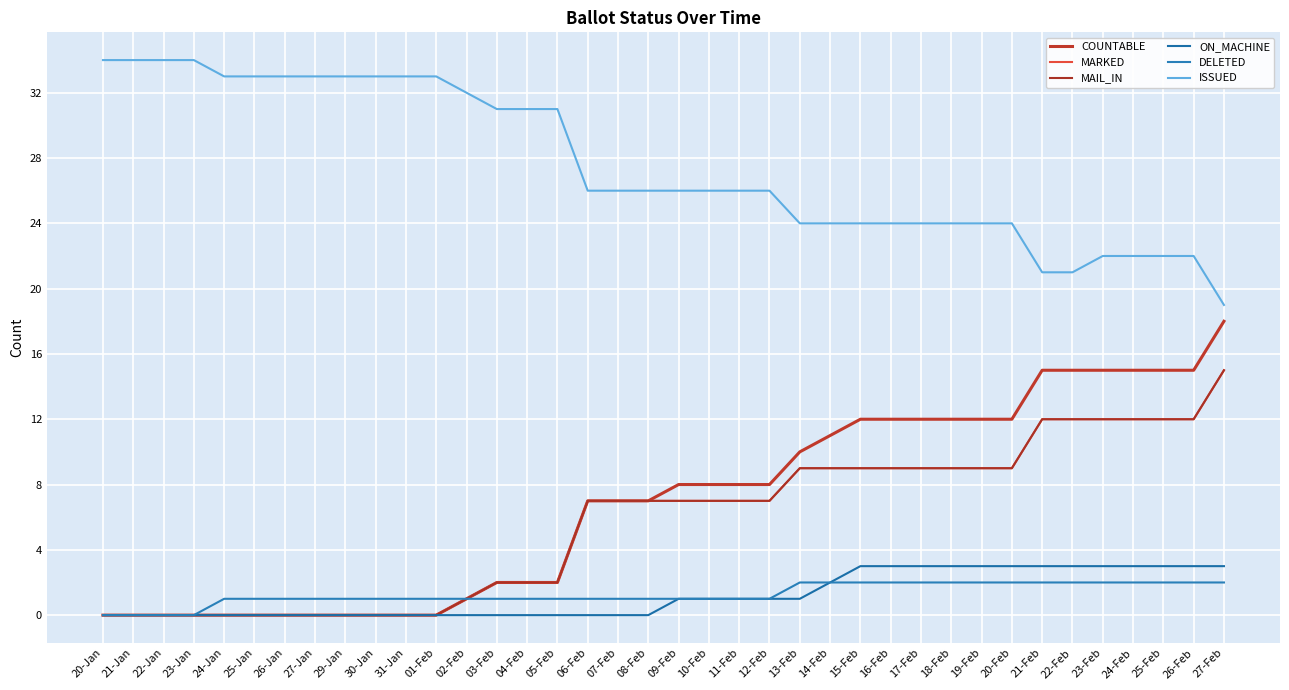

Between 02-Feb and 18-Feb, which is larger?

18-Feb